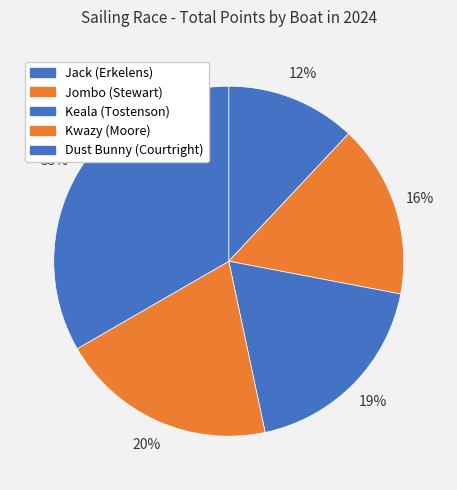

Rank the categories by value from lowest to highest.

Jack (Erkelens), Jombo (Stewart), Keala (Tostenson), Kwazy (Moore), Dust Bunny (Courtright)